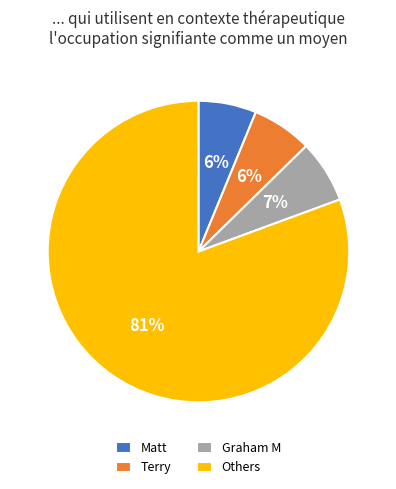

To the nearest percent, what is the average slice percentage?

25%